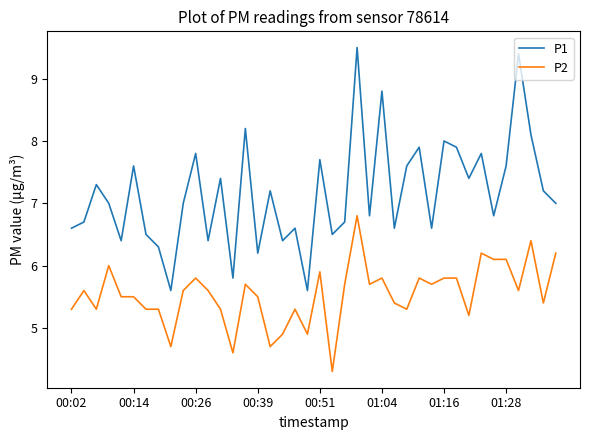

True or false: P2 and P1 cross at least once.

False